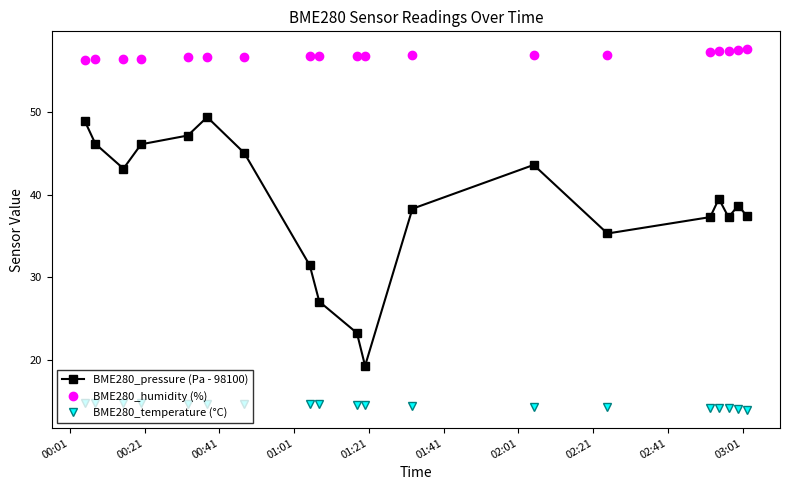

True or false: BME280_pressure (Pa - 98100) and BME280_temperature (°C) cross at least once.

False